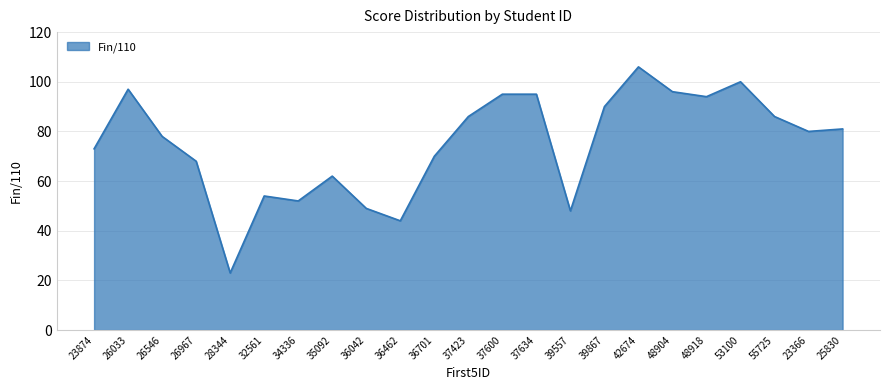

At which label is the value closest to 64?

35092